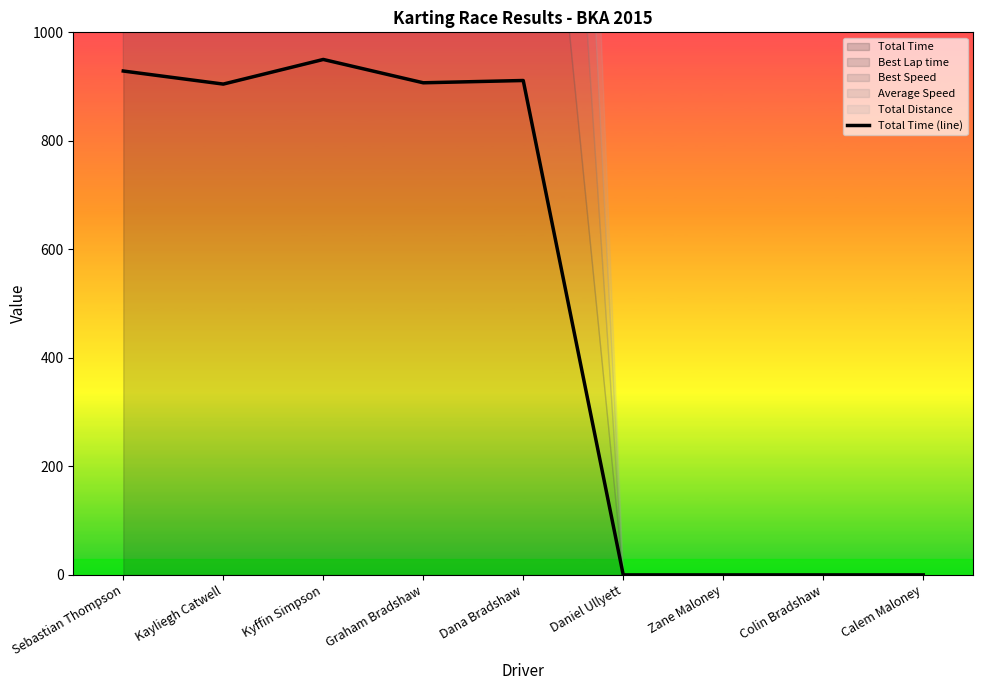

How many lines are shown in the chart?

1